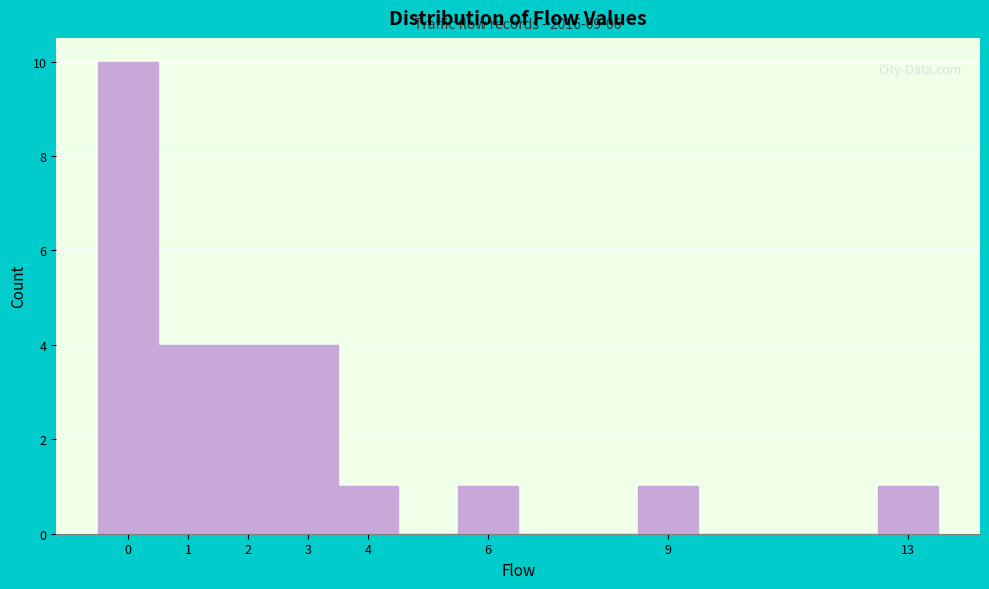

Over which range of the x-axis is the bar tallest?

-0.5 to 0.5